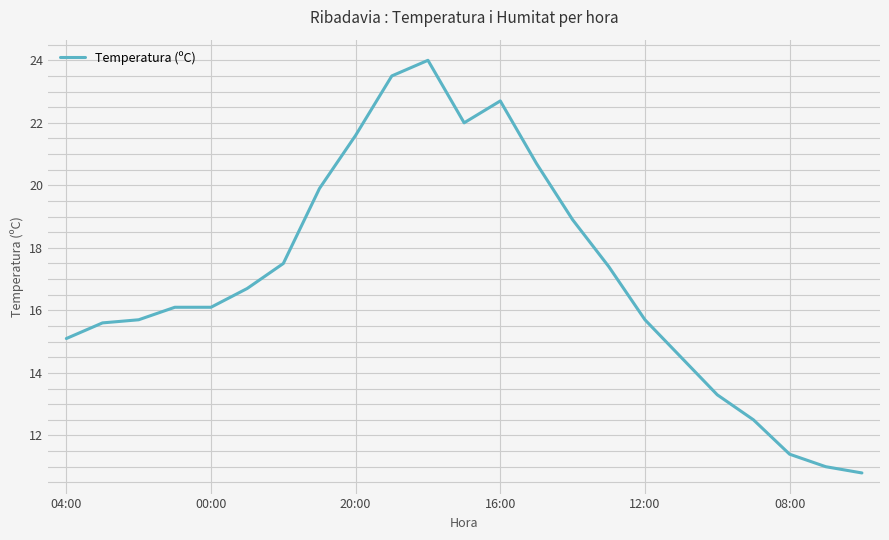

What is the smallest value displayed?

10.8